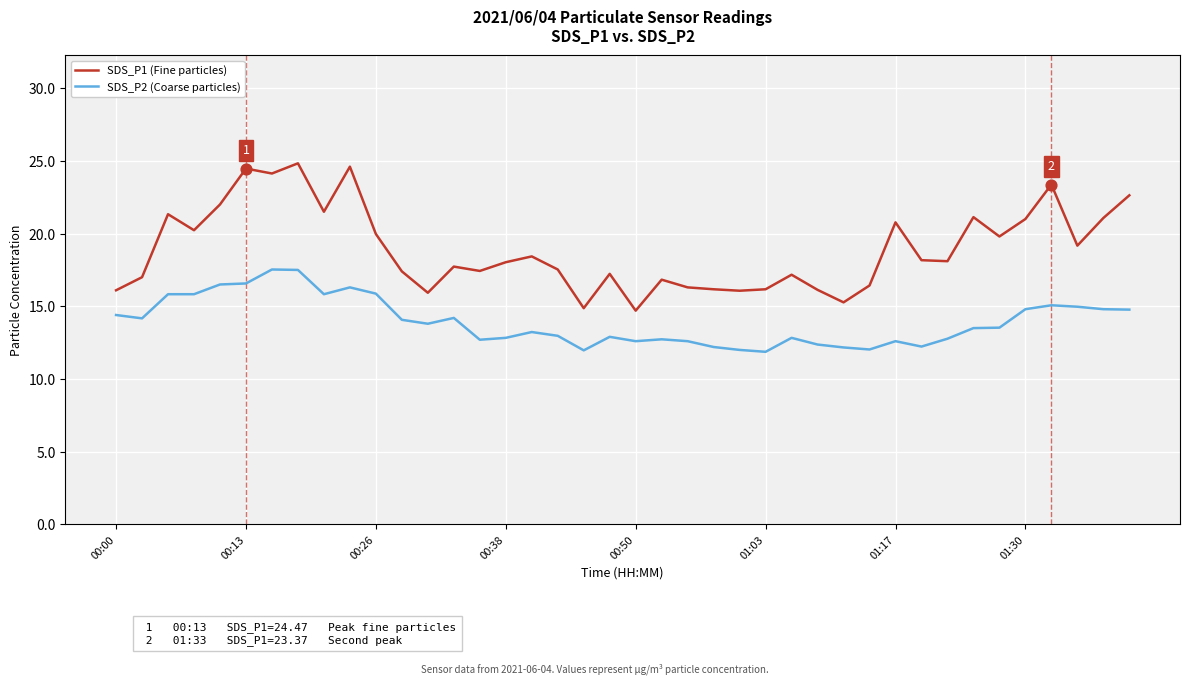

What are all the series names shown in the legend?

SDS_P1 (Fine particles), SDS_P2 (Coarse particles)